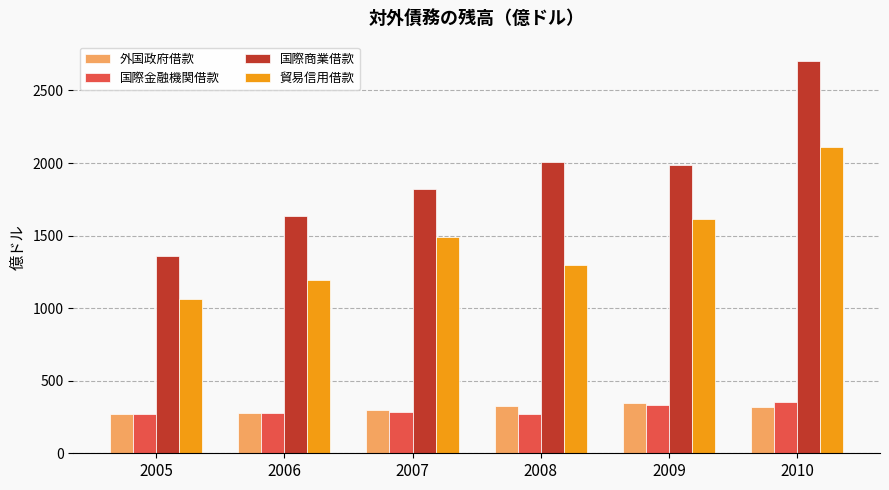

How many data points in 国際金融機関借款 are less than 283?

3